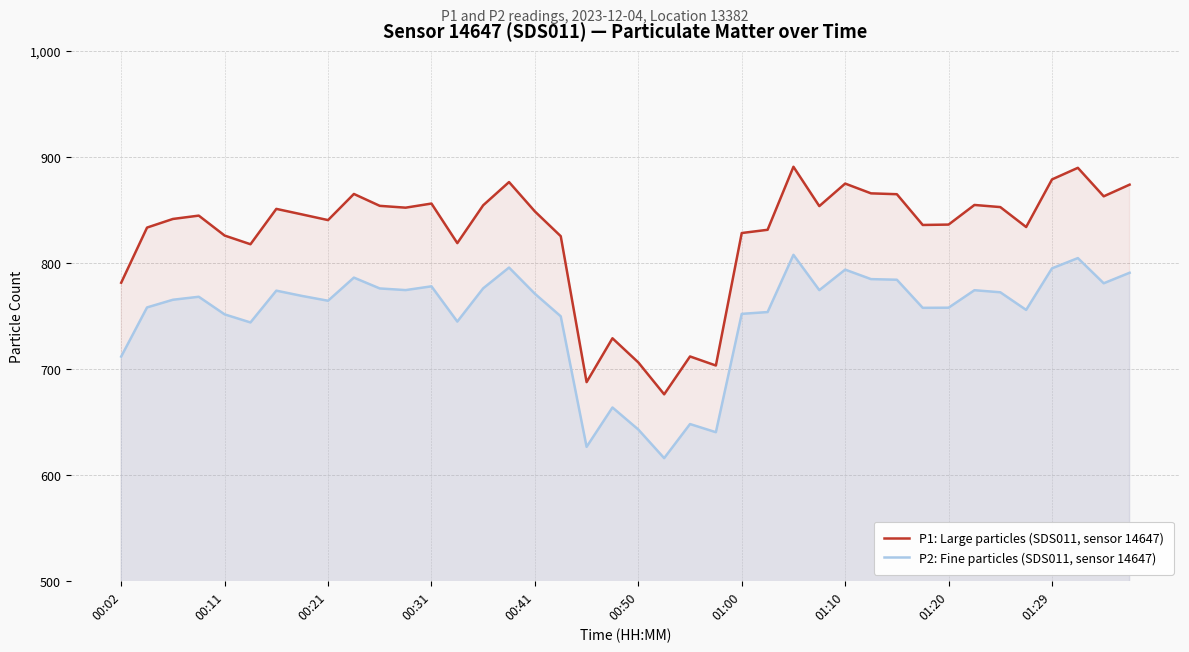

What is the average value of the P1: Large particles (SDS011, sensor 14647) series?

826.6